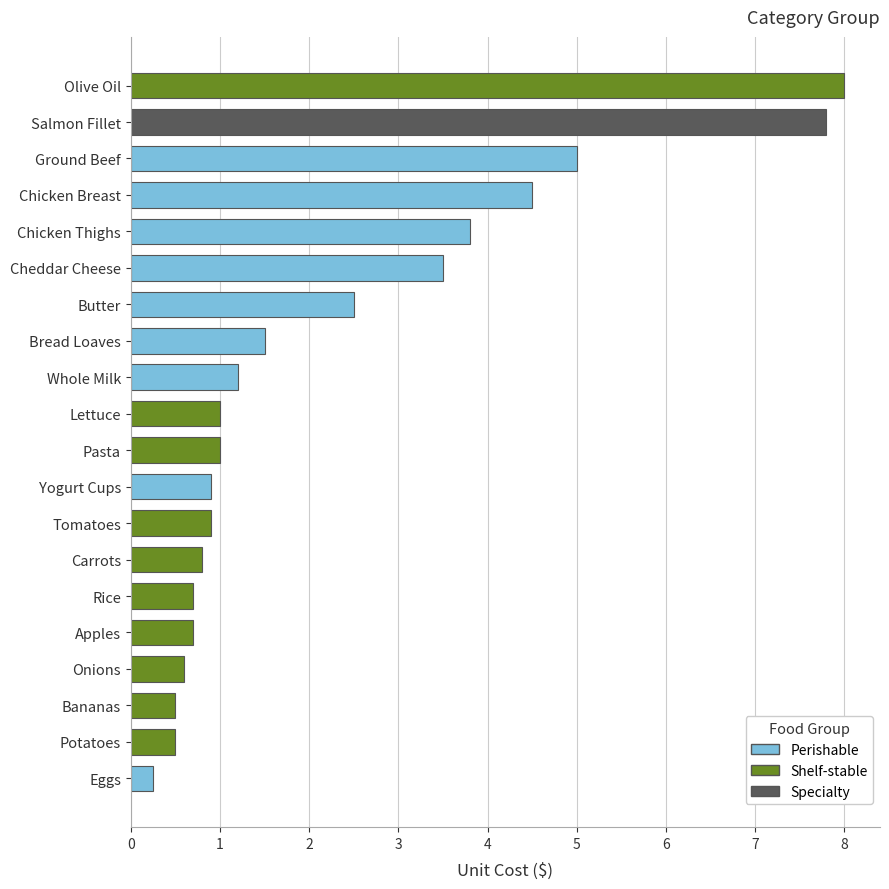

What is the sum of the values at Apples and Pasta?

1.7